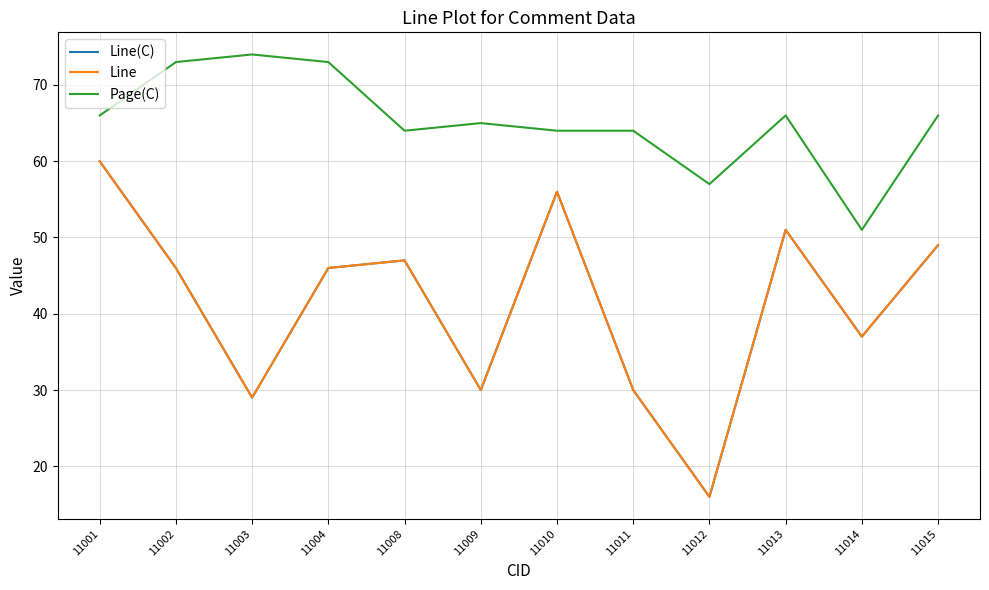

Reading left to right, transcribe all the data shown in this chart.

Line(C): 60	46	29	46	47	30	56	30	16	51	37	49
Line: 60	46	29	46	47	30	56	30	16	51	37	49
Page(C): 66	73	74	73	64	65	64	64	57	66	51	66